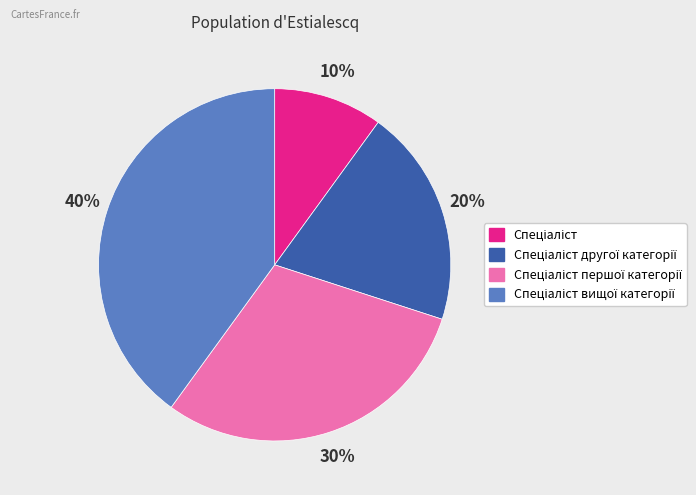

To the nearest percent, what is the difference between the largest and smallest slice percentages?

30%